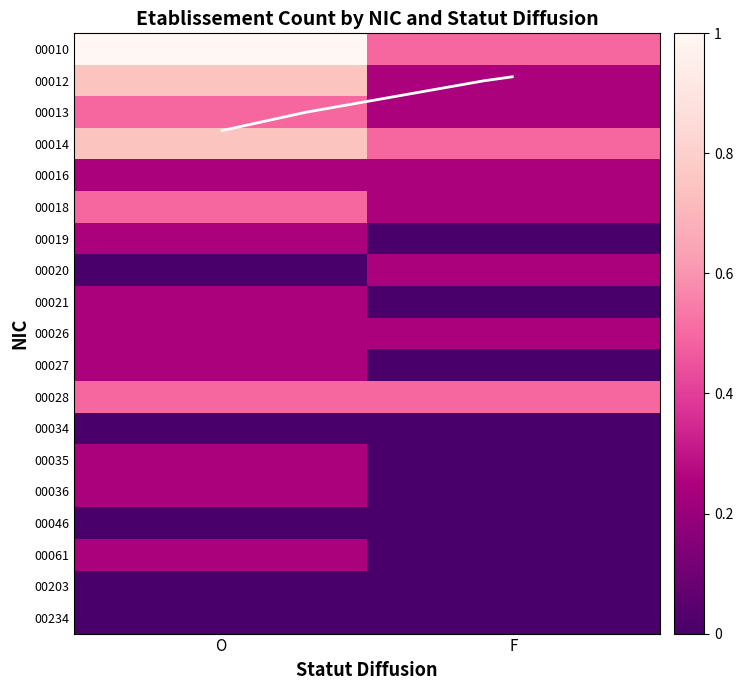

What is the difference between the 00021 values at O and F?

0.2